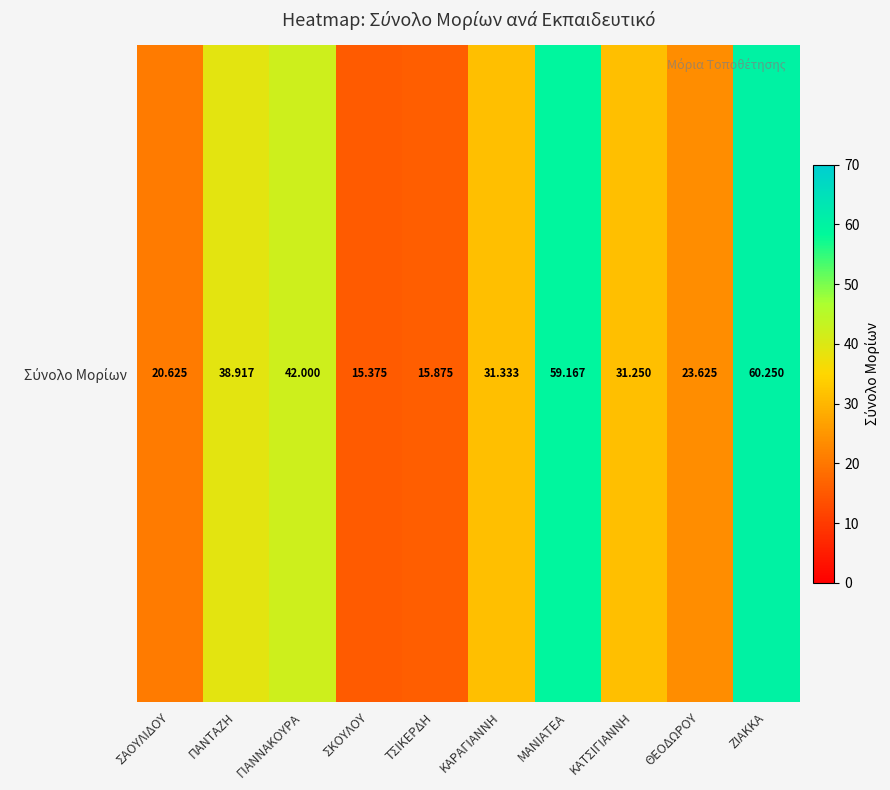

At which label does the data first exceed 31?

ΠΑΝΤΑΖΗ